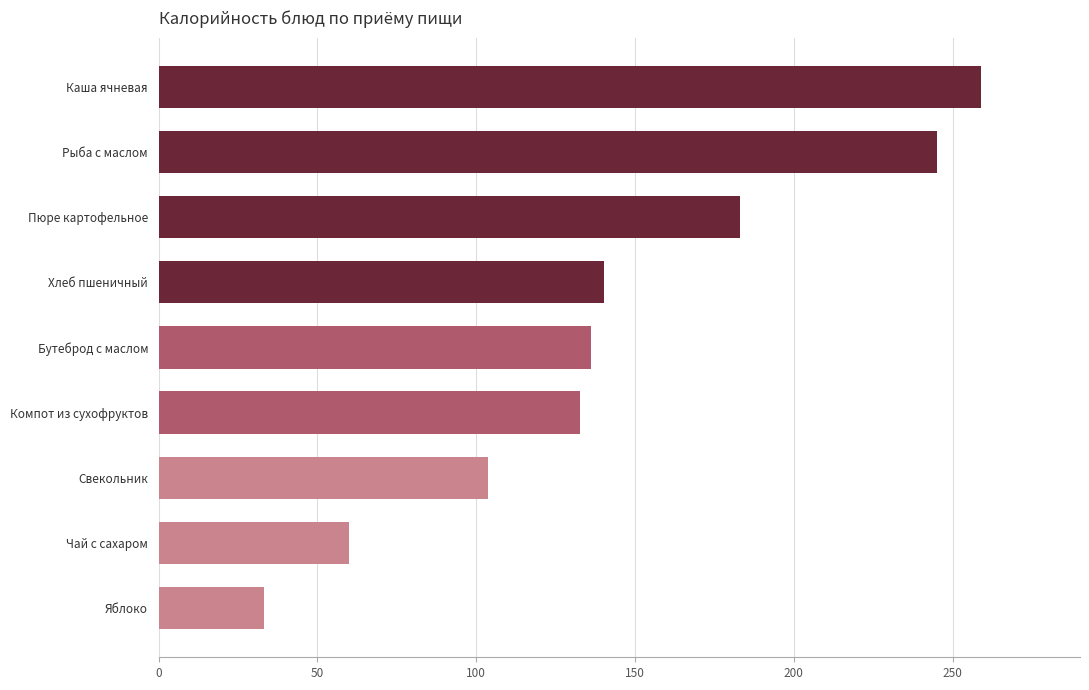

How many values are below 136?

4